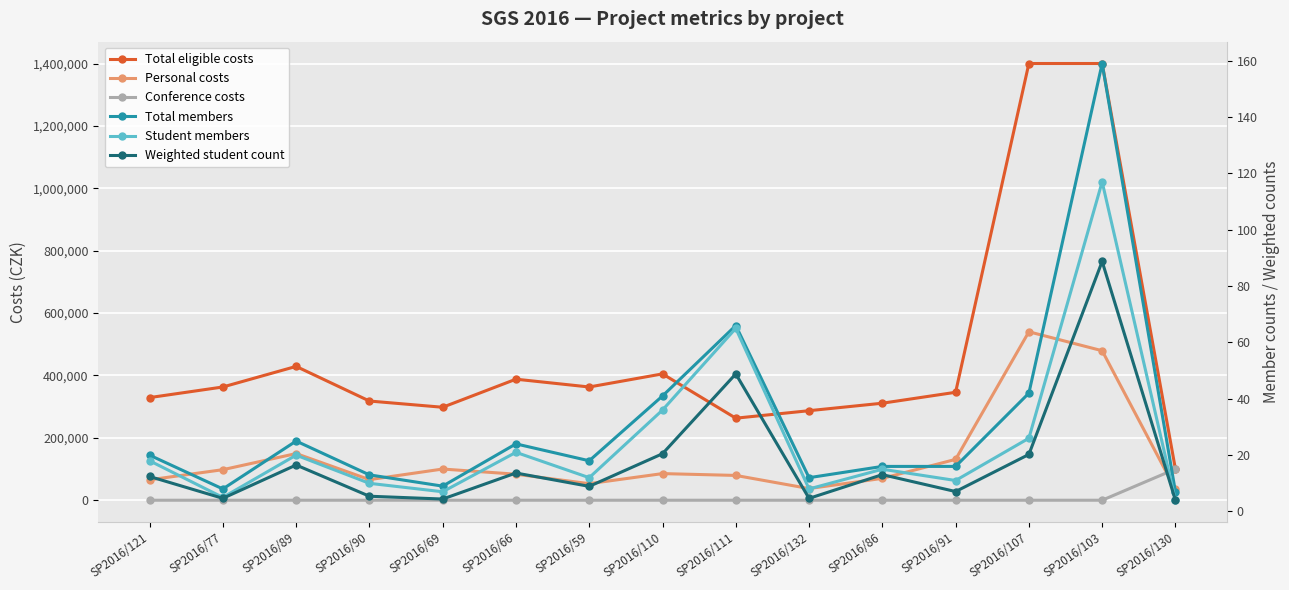

What is the label of the 11th point from the right?

SP2016/69